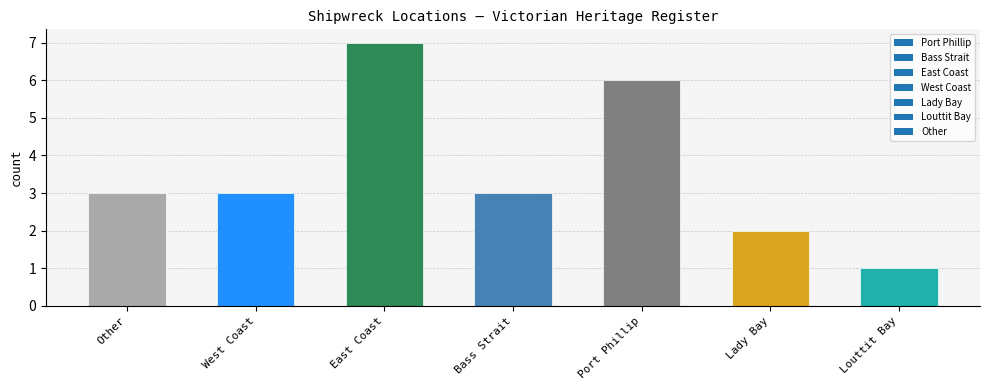

What value does the data have at Louttit Bay?

1